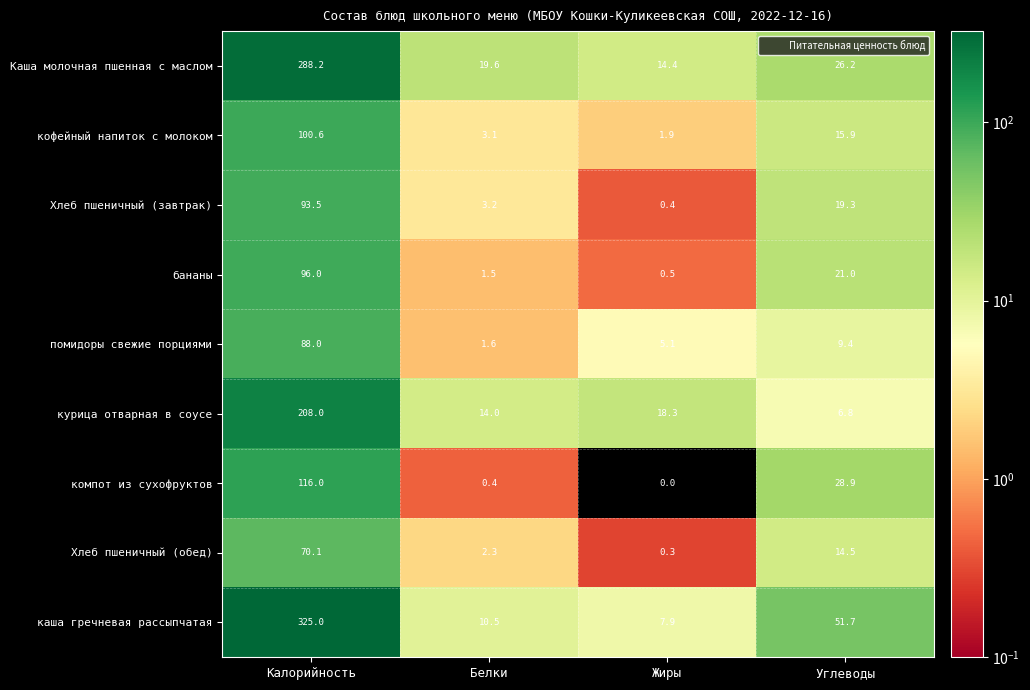

Is it true that помидоры свежие порциями equals 9.4 at Углеводы?

True